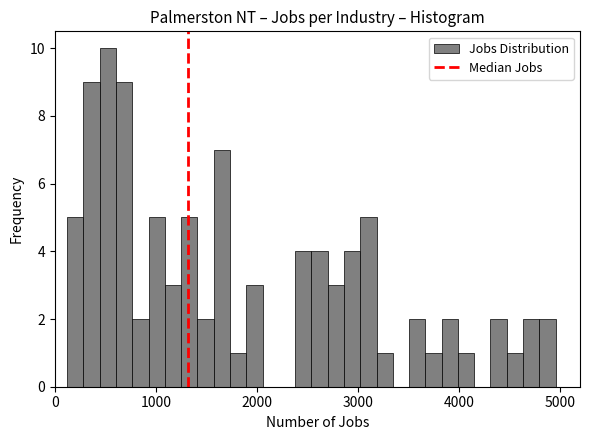

Read against the x-axis, roughly where is the centre of the tallest bar?

500